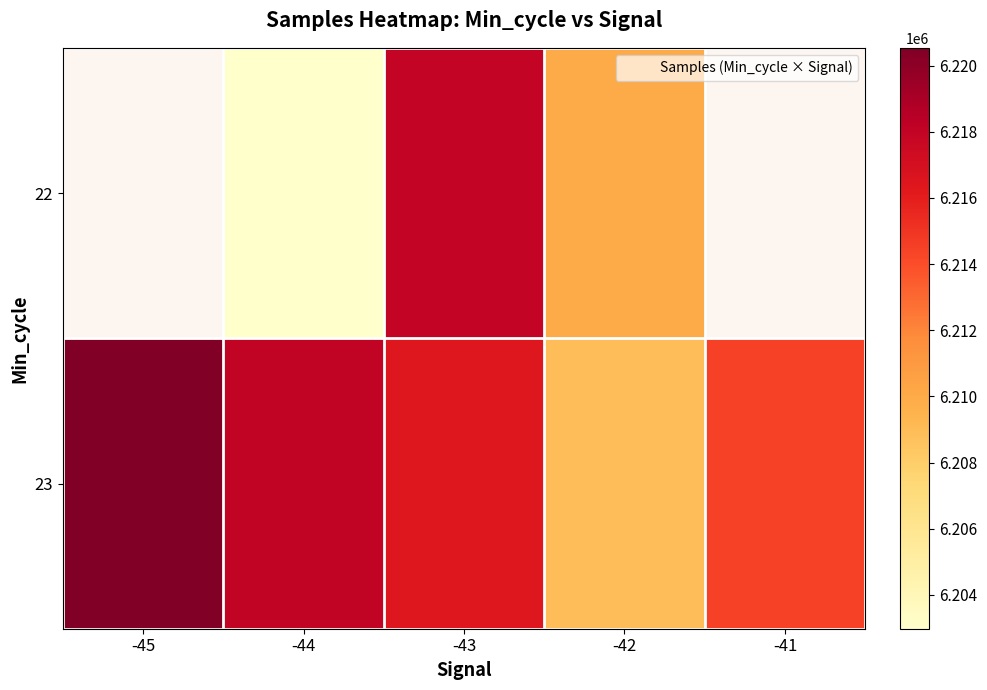

Which series has the largest total across all categories?

23